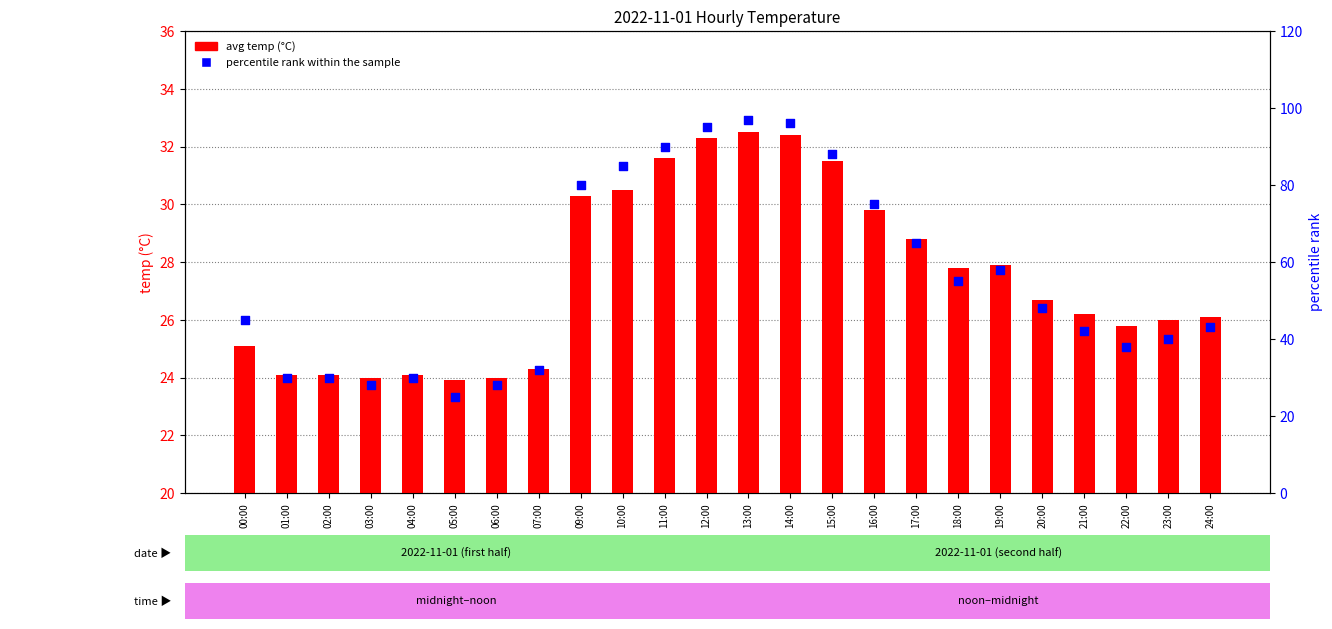

Which series reaches the minimum Y coordinate?

avg temp